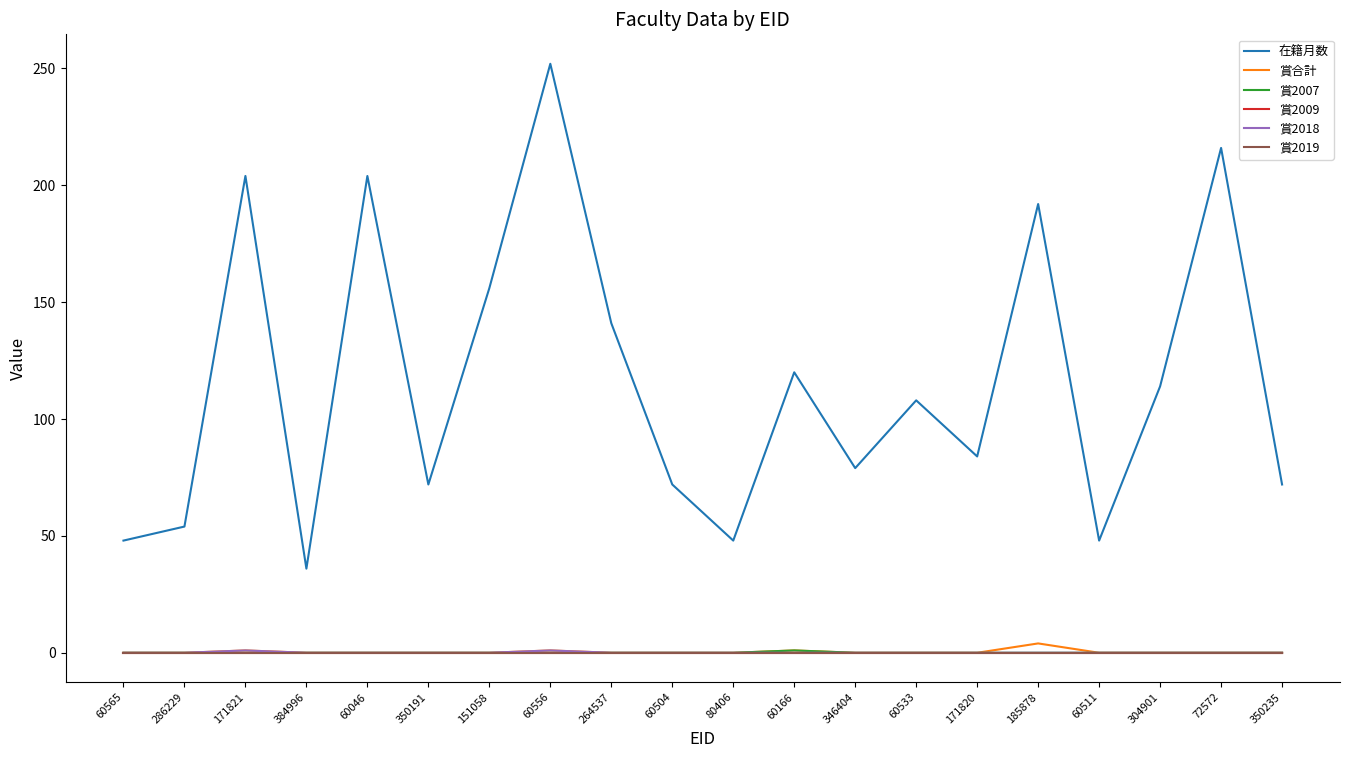

The value of 在籍月数 at 60166 is 30. True or false?

False